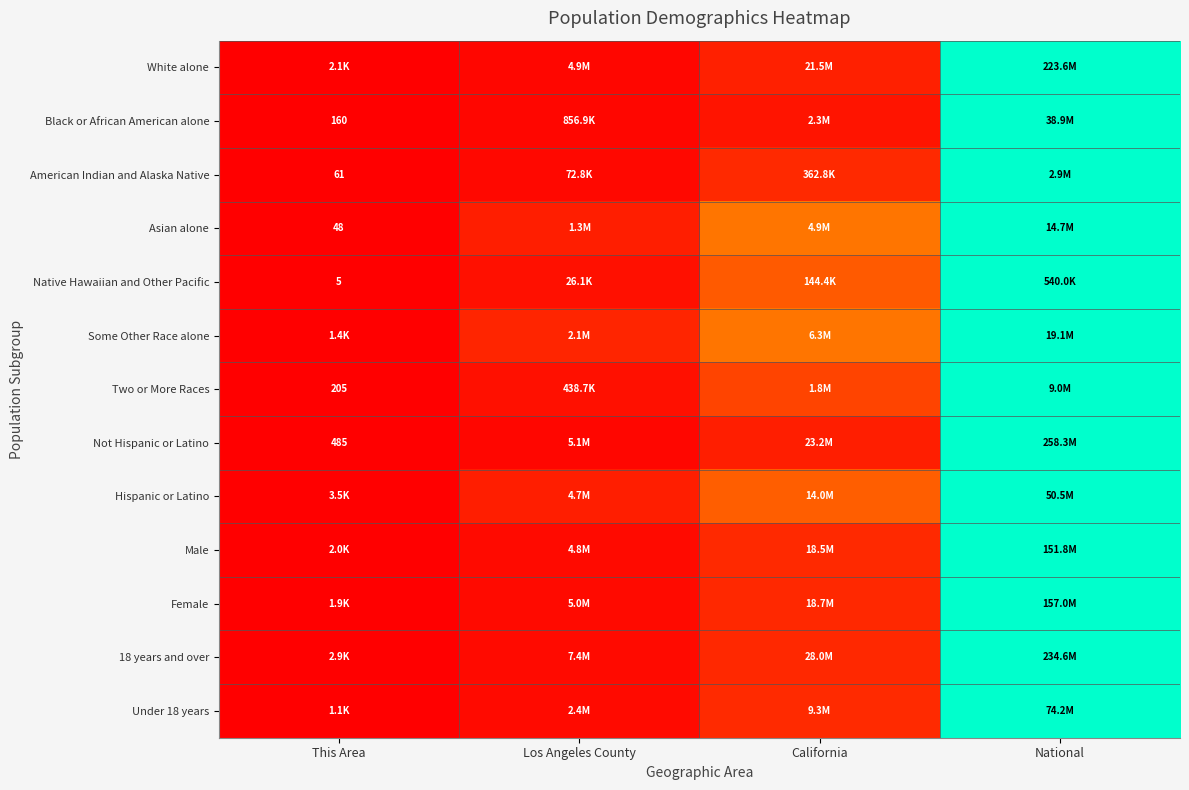

Is it true that Two or More Races equals 0.7 at National?

False